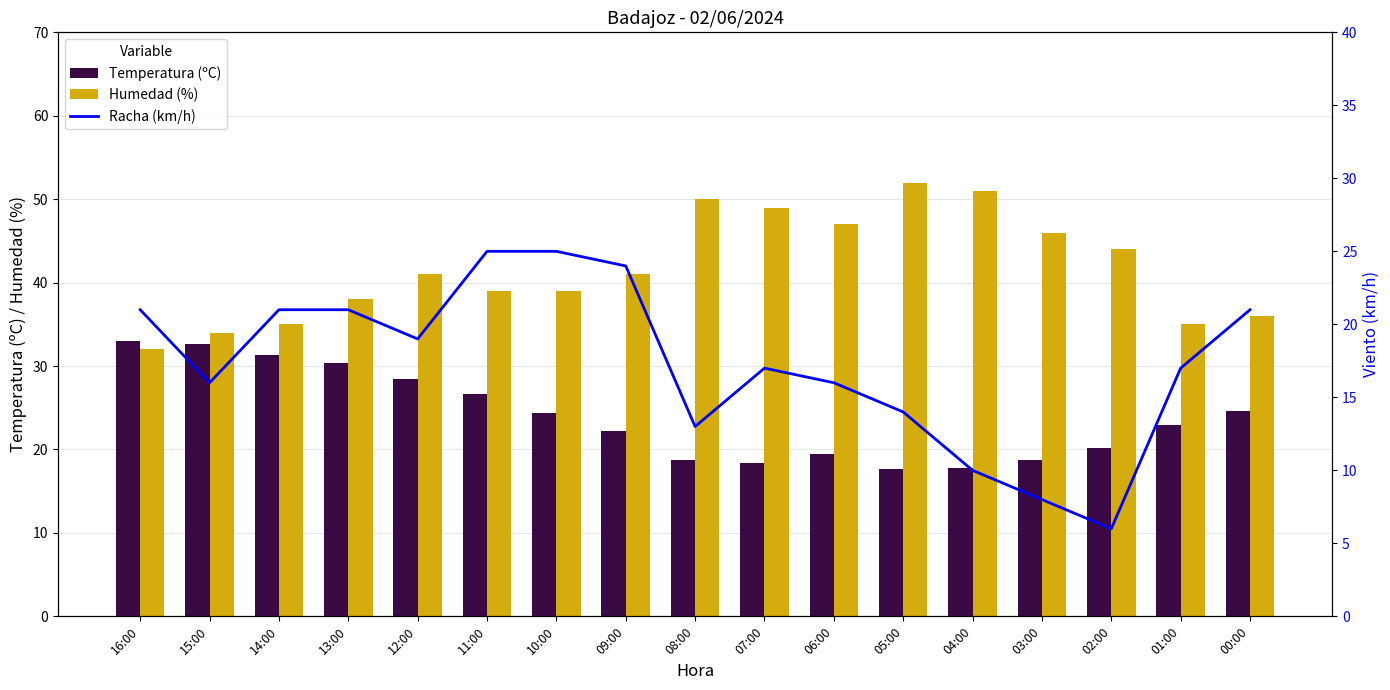

Count the number of data series in this chart.

3